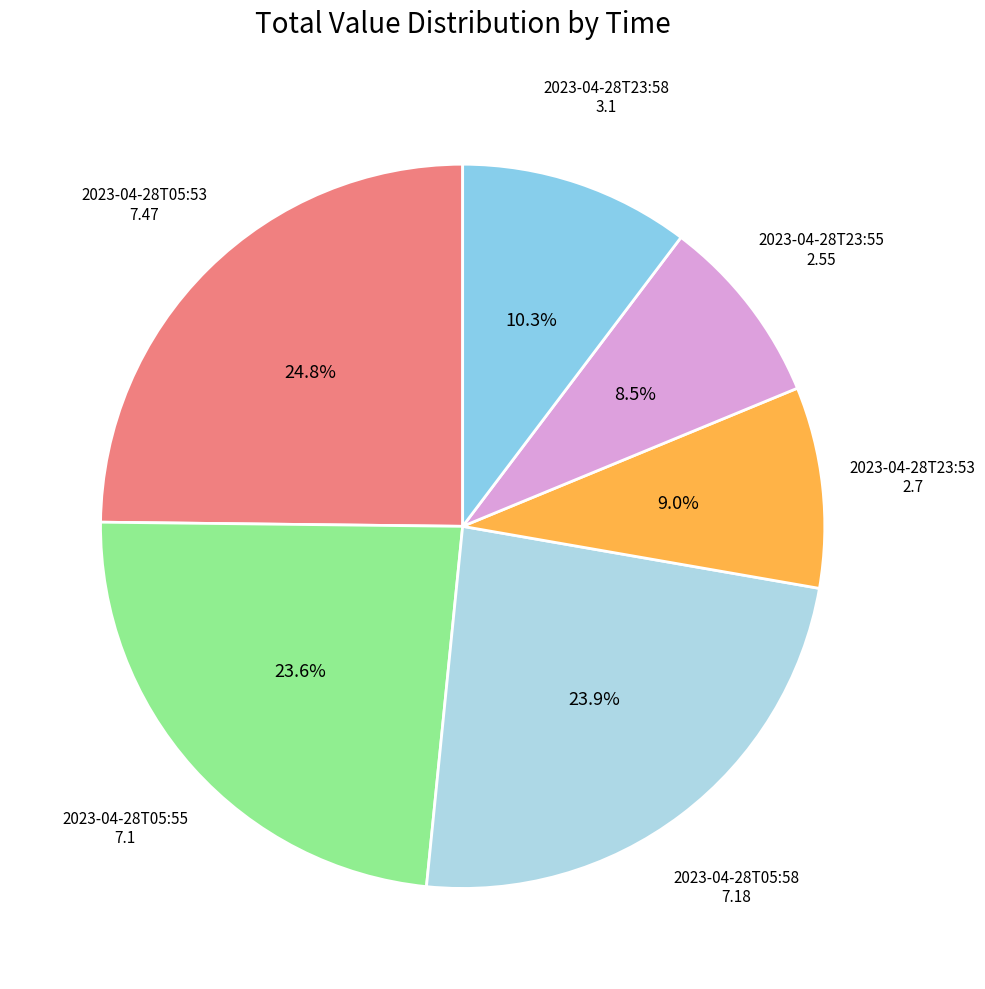

How many slices are in this pie chart?

6